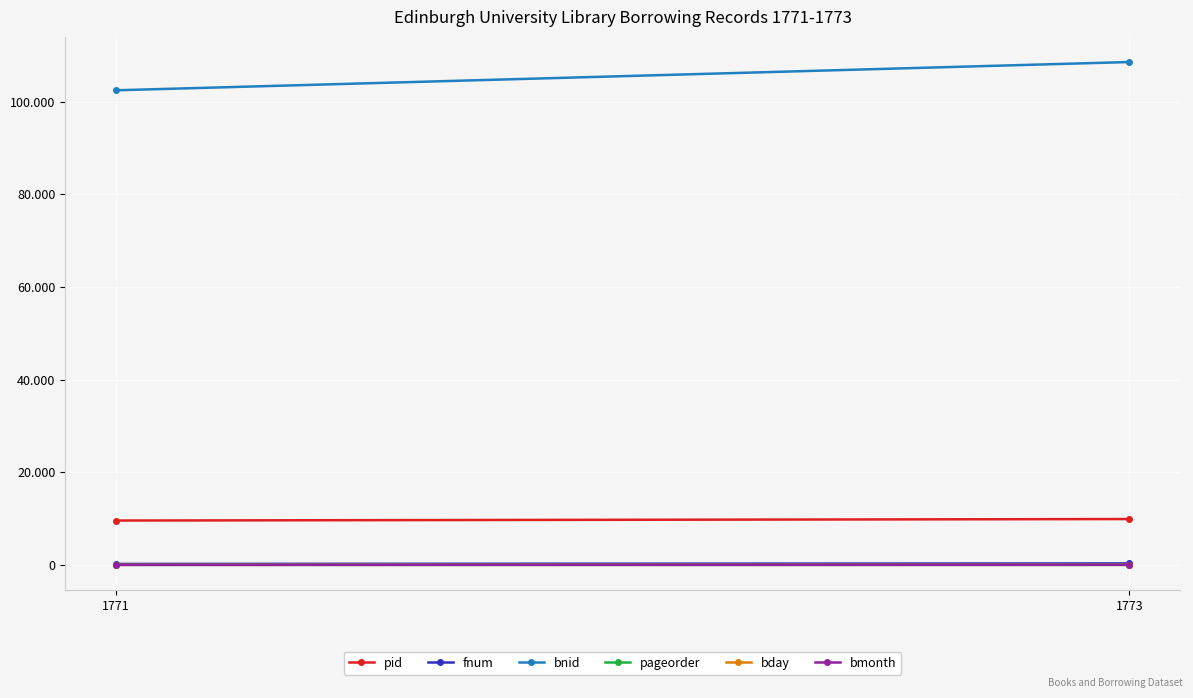

What is the lowest value of the pageorder series?

4